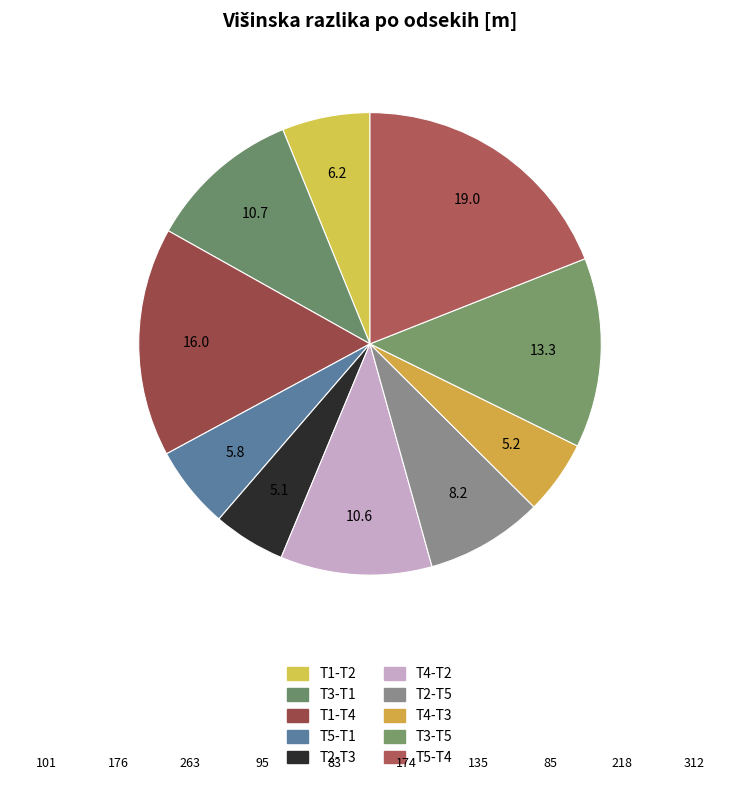

Count the number of slices in the pie.

10